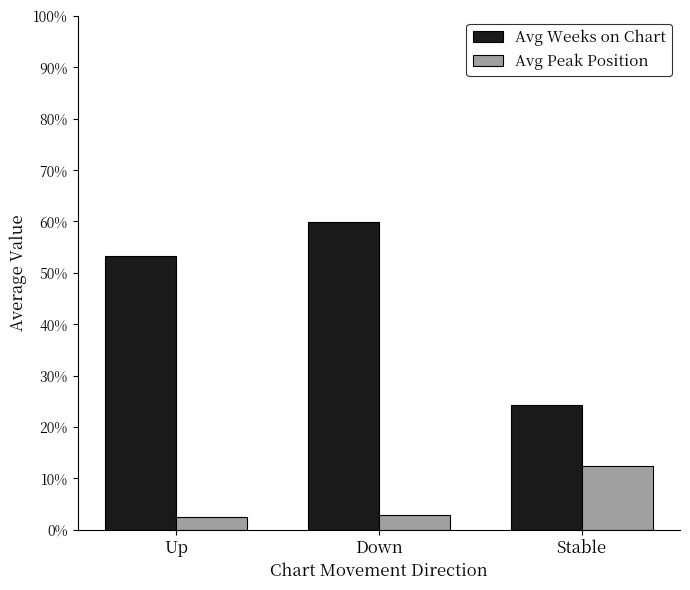

What is the difference between the Avg Weeks on Chart values at Stable and Down?

35.6